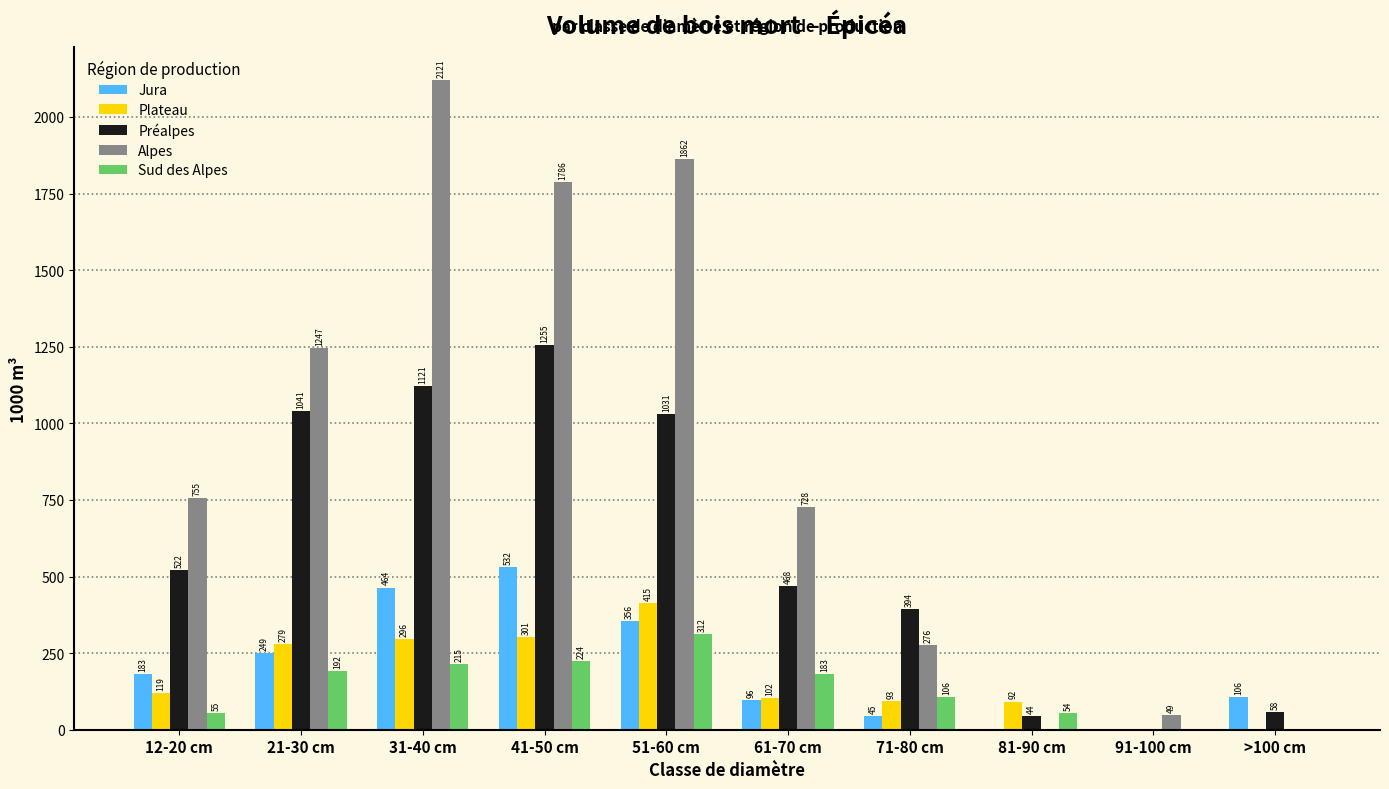

Which series has the largest total across all categories?

Alpes